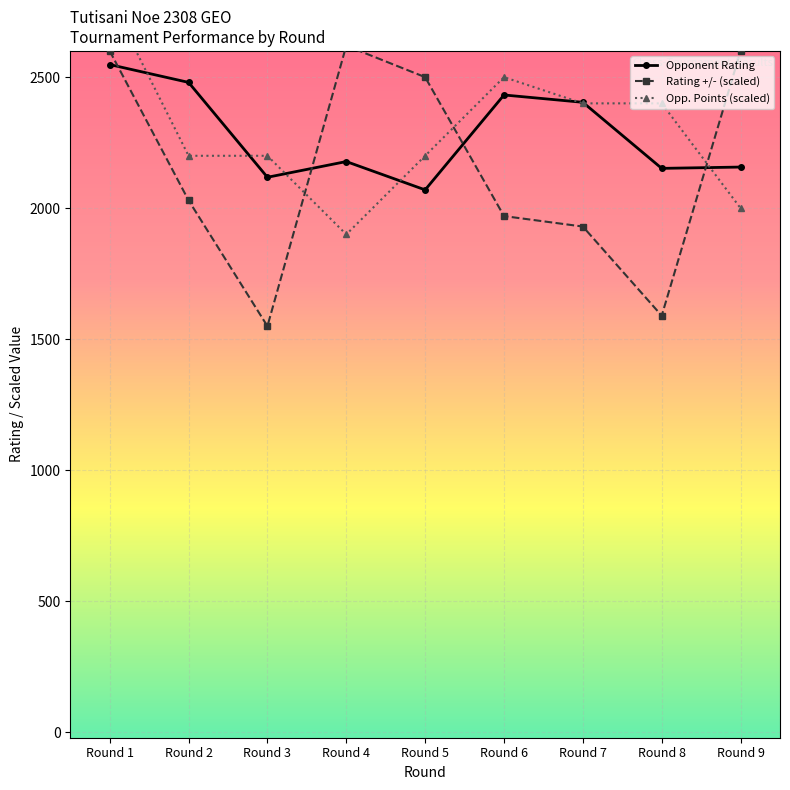

How many interior local peaks does the Opp. Points (scaled) series have?

1